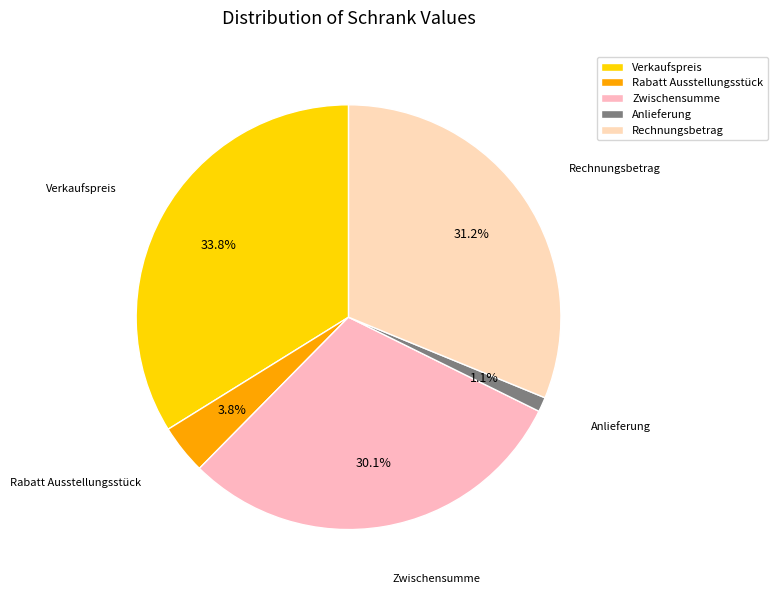

Count the number of slices in the pie.

5